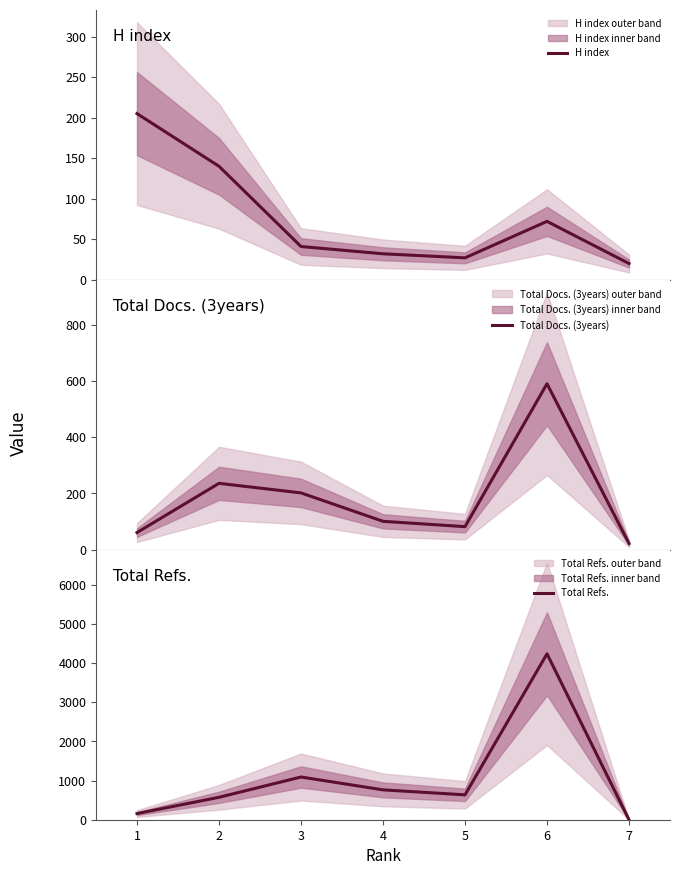

Reading right to left, extract all data points from this chart.

H index: 7=20	6=72	5=27	4=32	3=41	2=140	1=205
Total Docs. (3years): 7=22	6=590	5=82	4=101	3=202	2=236	1=61
Total Refs.: 7=0	6=4233	5=635	4=762	3=1090	2=572	1=157